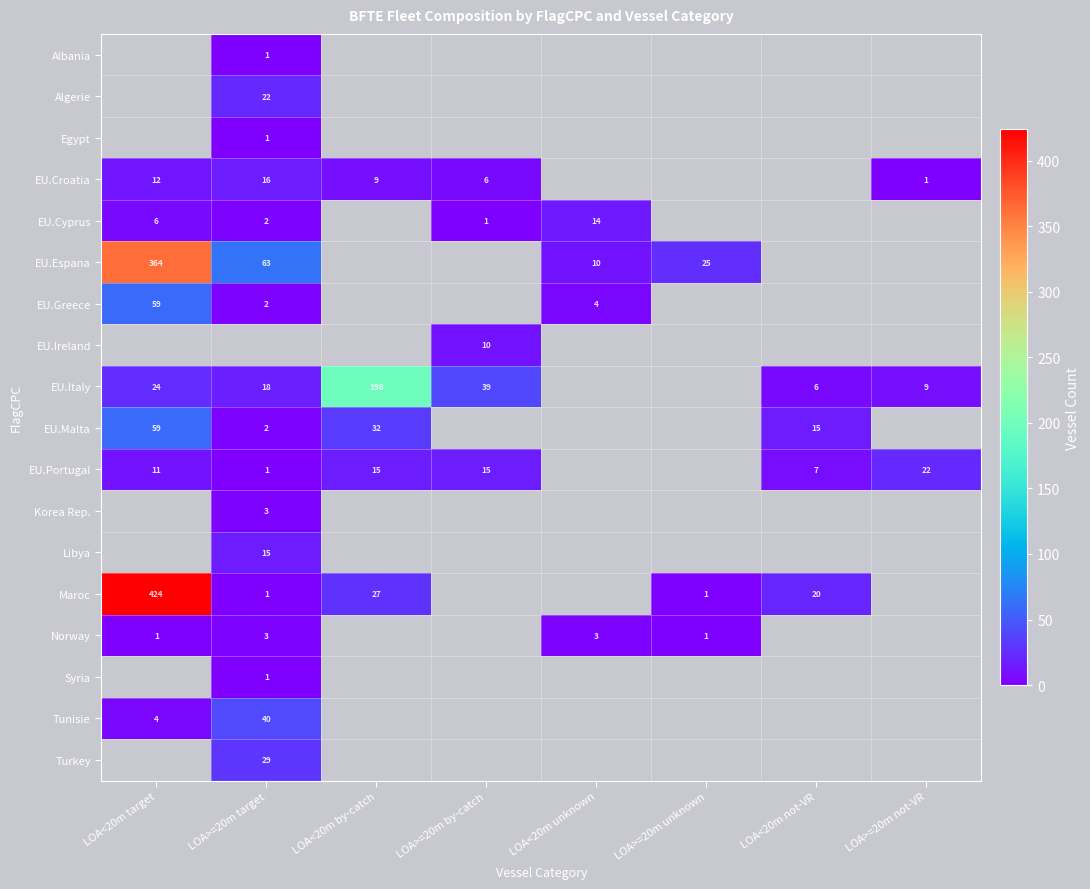

How many categories are shown in the chart?

8